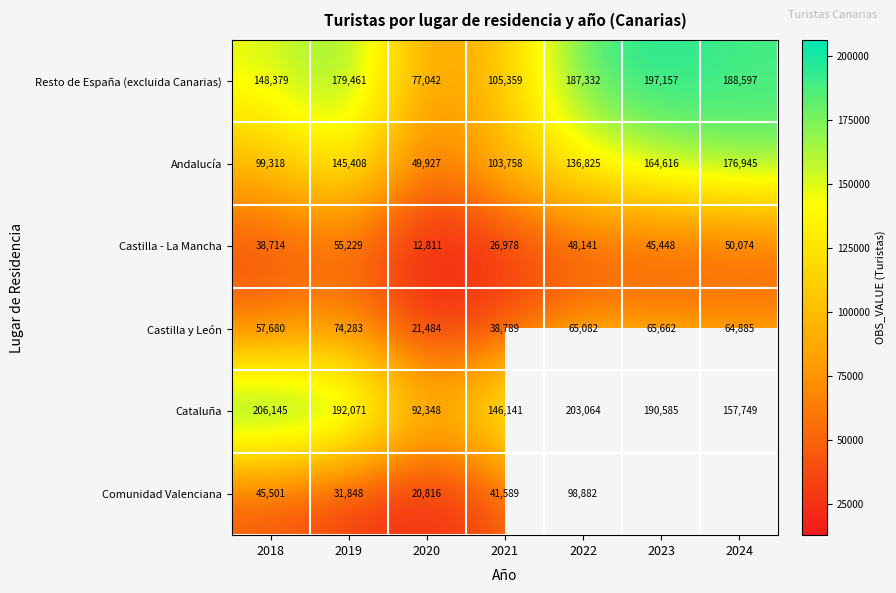

Which category has the lowest value across all series?

2020